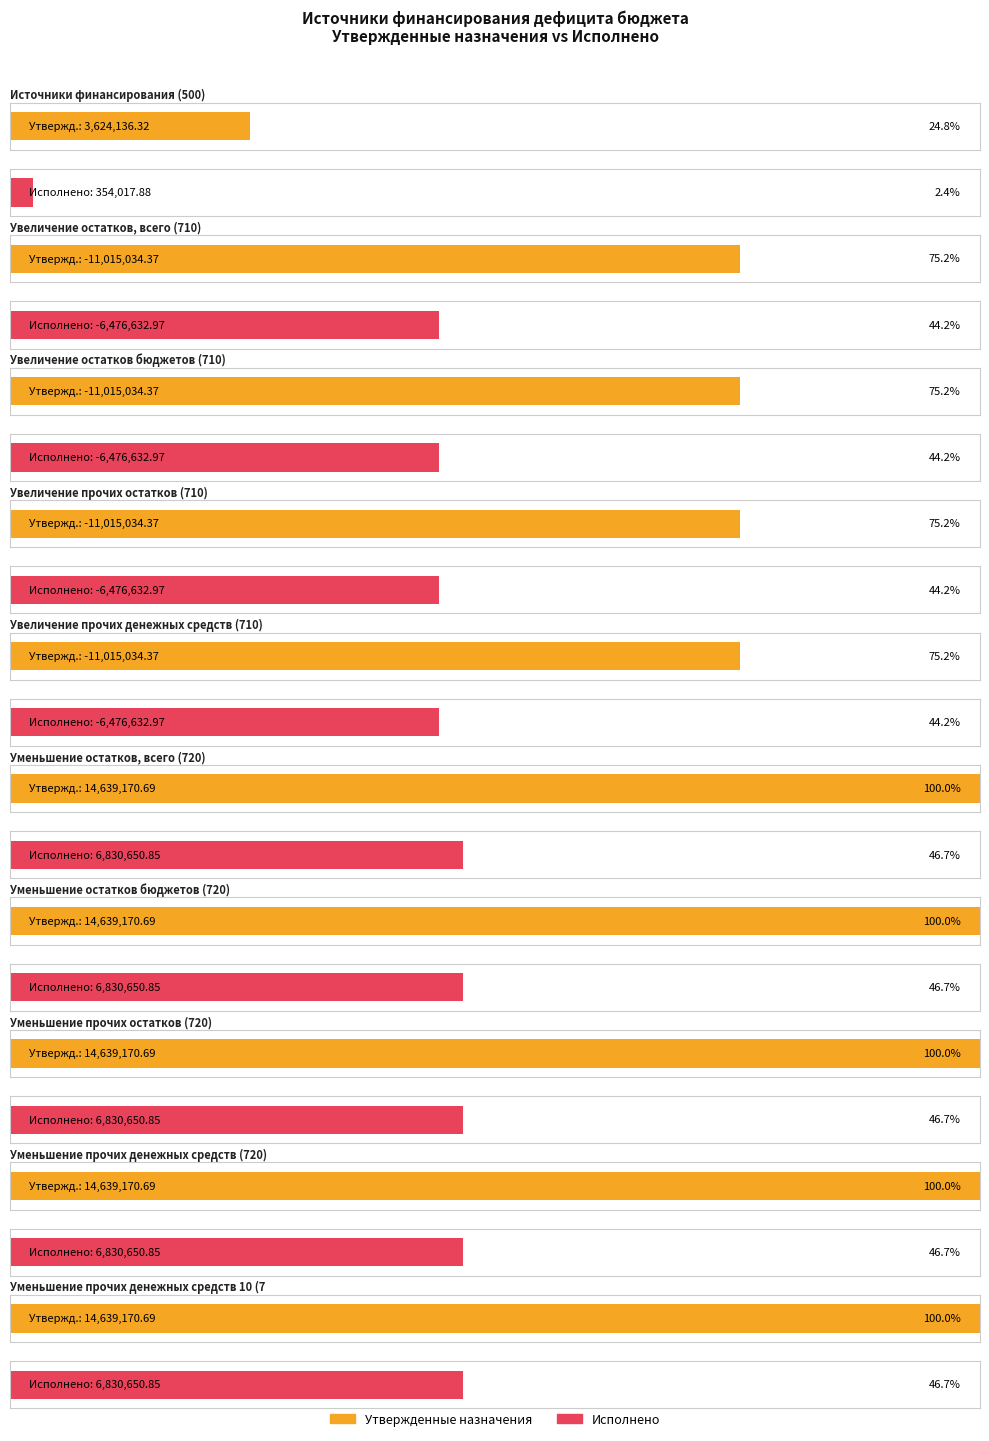

Is it true that Исполнено equals -6476633.0 at Увеличение остатков, всего (710)?

True